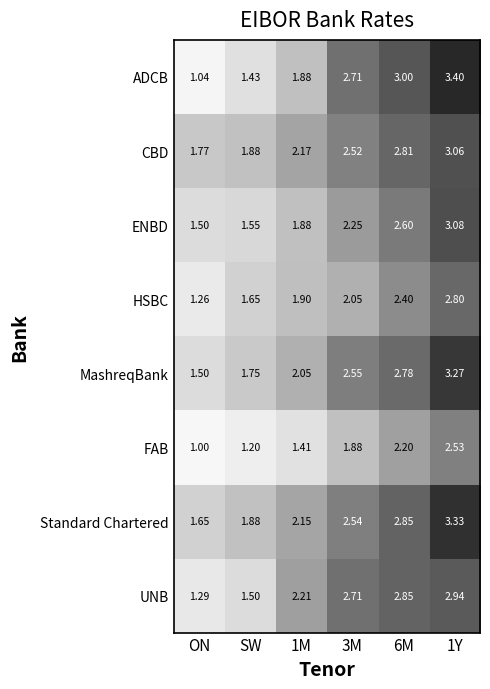

What is the difference between the highest and lowest values at SW?

0.7